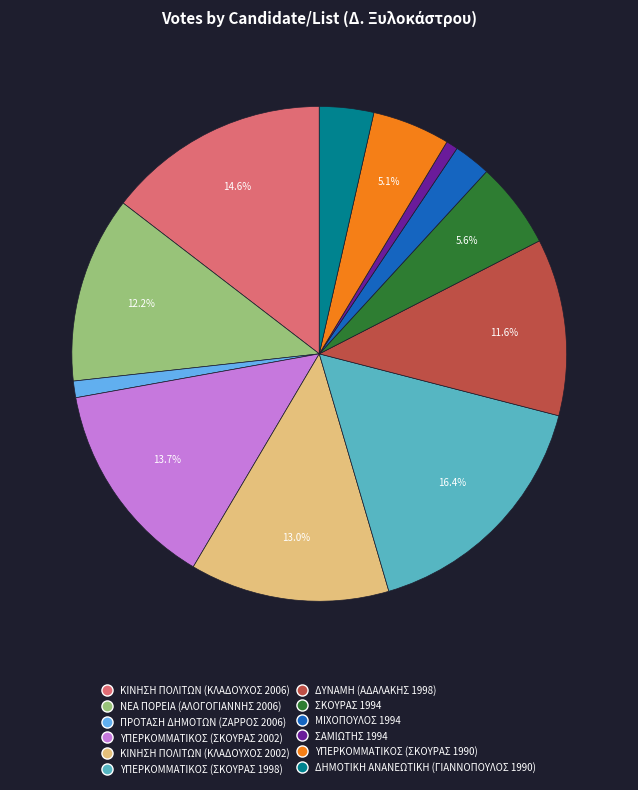

To the nearest percent, what percentage of the pie is ΥΠΕΡΚΟΜΜΑΤΙΚΟΣ (ΣΚΟΥΡΑΣ 2002)?

14%